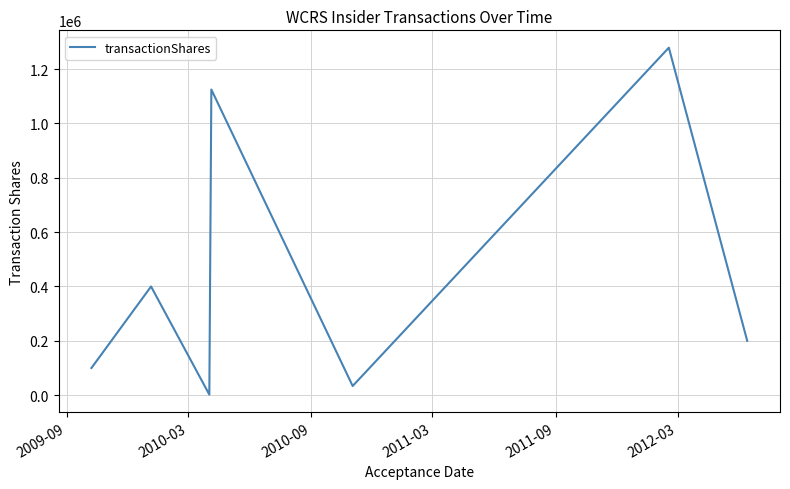

What is the average value?

448530